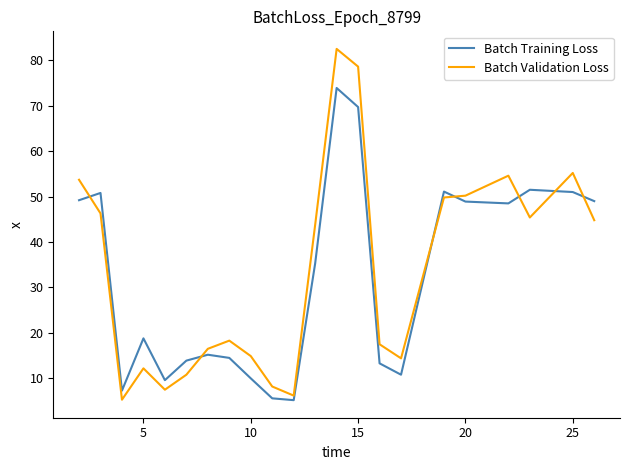

What is the minimum value for Batch Validation Loss?

5.3